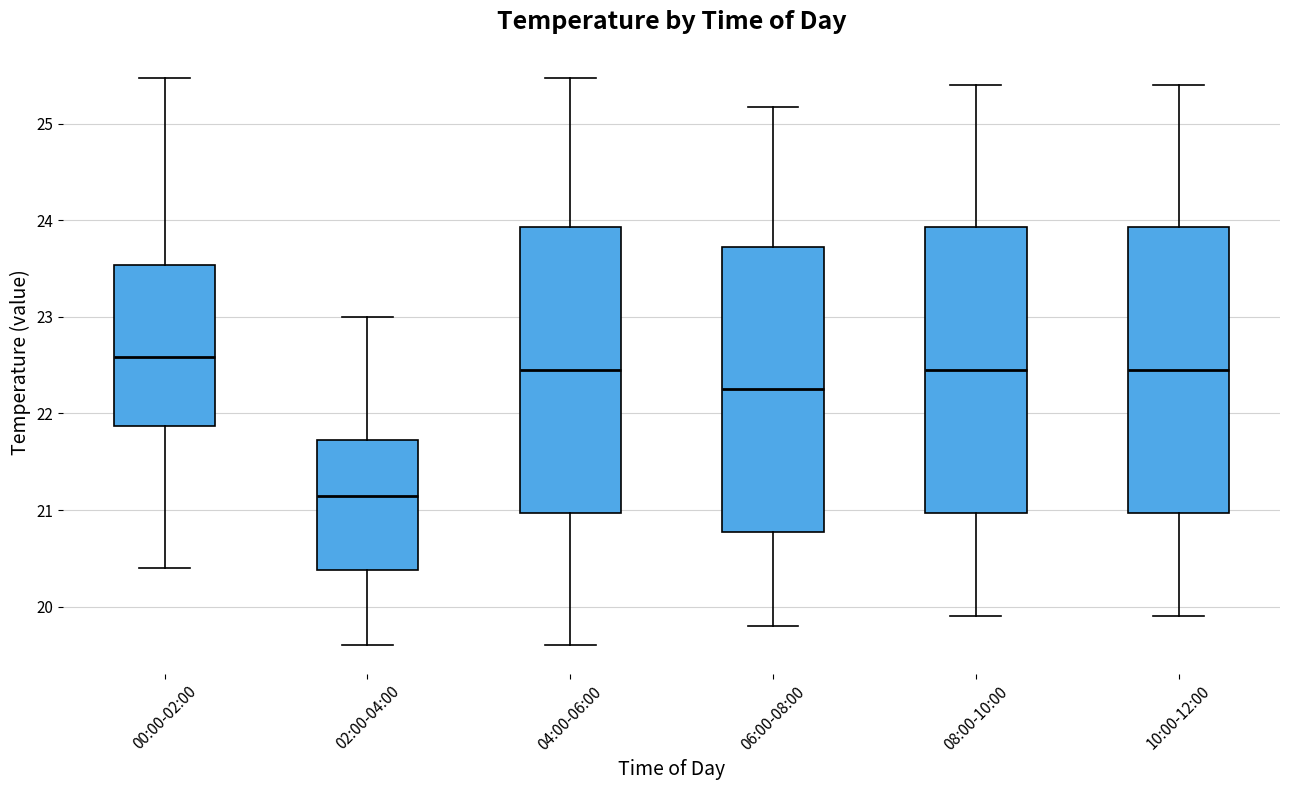

Reading left to right, transcribe this box plot: for each box, give where its median line is, the range the box spans, and where its two whiskers end, as read against the y-axis. The values are not printed on the chart, so give them approximately, as read against the axis.

00:00-02:00: median 22.6, box 21.9 to 23.5, whiskers 20.4 to 25.5
02:00-04:00: median 21.2, box 20.4 to 21.7, whiskers 19.6 to 23.0
04:00-06:00: median 22.5, box 21.0 to 23.9, whiskers 19.6 to 25.5
06:00-08:00: median 22.3, box 20.8 to 23.7, whiskers 19.8 to 25.2
08:00-10:00: median 22.5, box 21.0 to 23.9, whiskers 19.9 to 25.4
10:00-12:00: median 22.5, box 21.0 to 23.9, whiskers 19.9 to 25.4